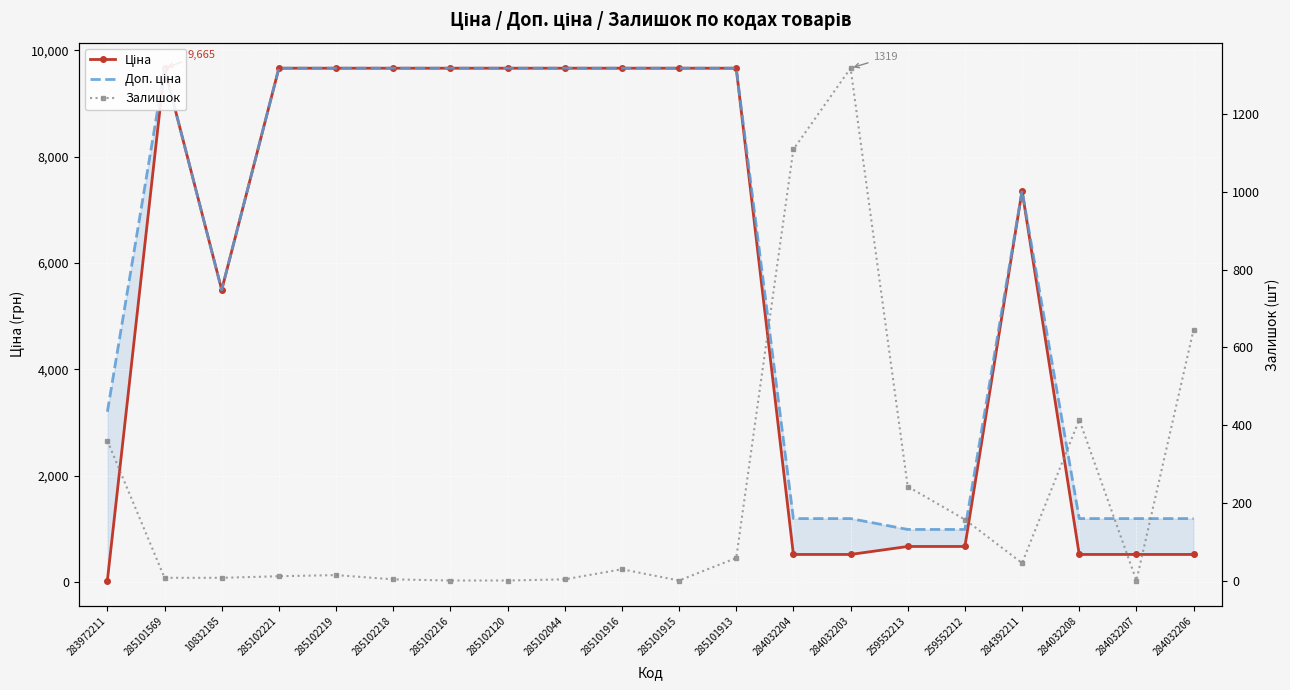

What is the label of the 17th point from the right?

285102221